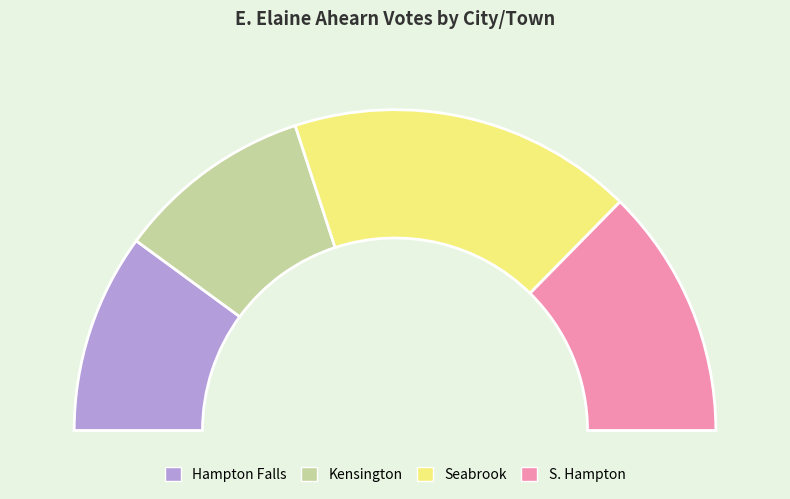

To the nearest percent, what percentage of the pie is Hampton Falls?

20%